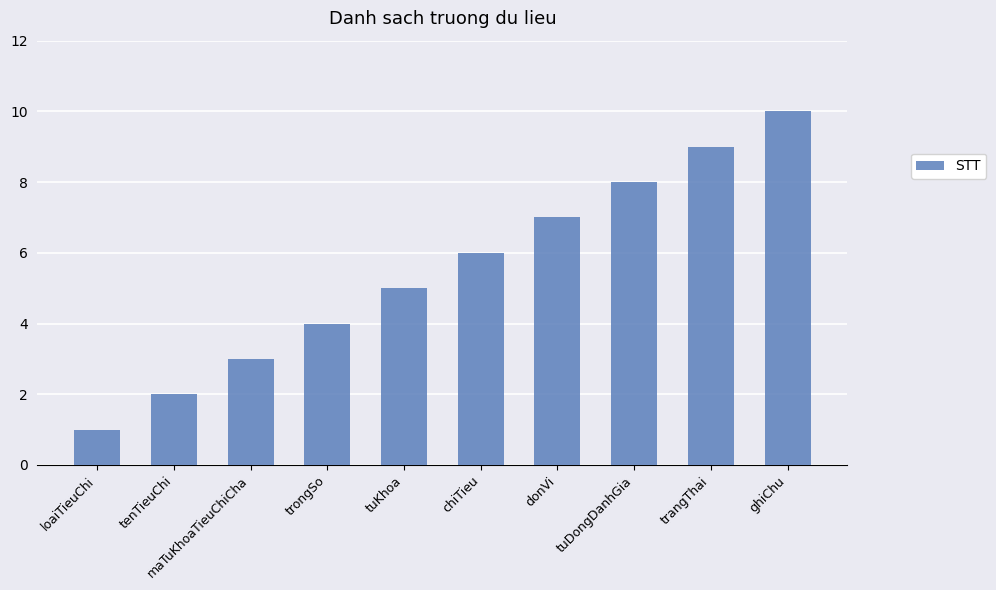

Reading right to left, what are all the values shown in this chart?

ghiChu=10	trangThai=9	tuDongDanhGia=8	donVi=7	chiTieu=6	tuKhoa=5	trongSo=4	maTuKhoaTieuChiCha=3	tenTieuChi=2	loaiTieuChi=1